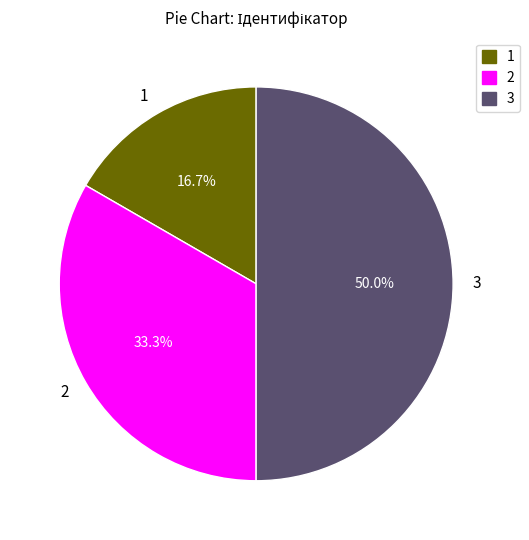

Which has a higher value, 3 or 2?

3